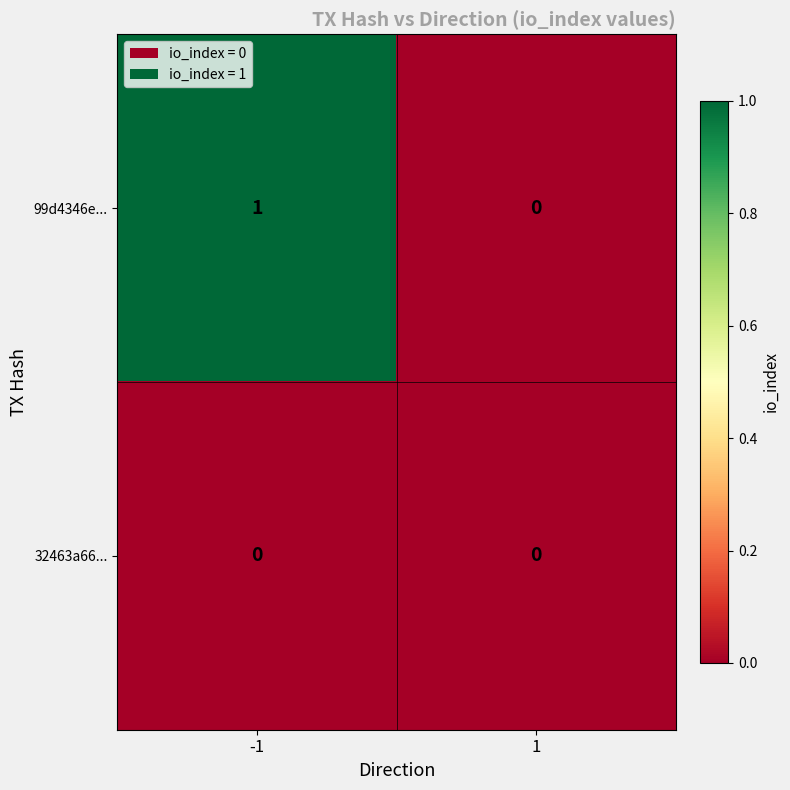

Reading left to right, what are all the values shown in this chart?

99d4346e...: 1	0
32463a66...: 0	0